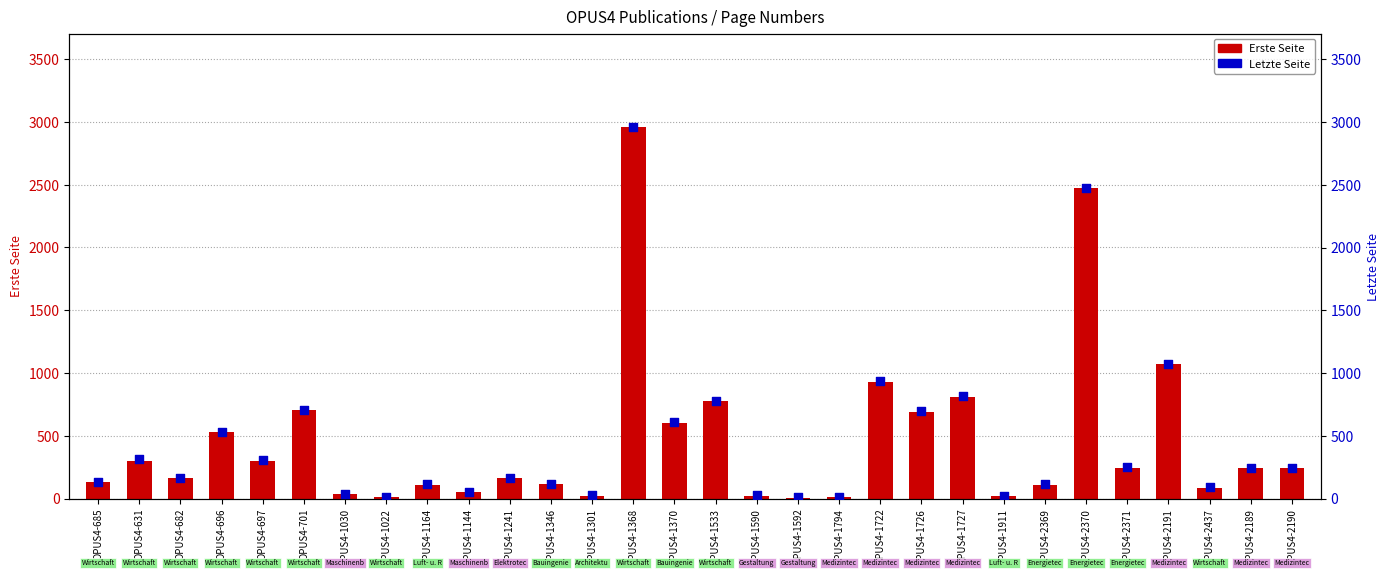

Which series contains the lowest Y value?

Erste Seite